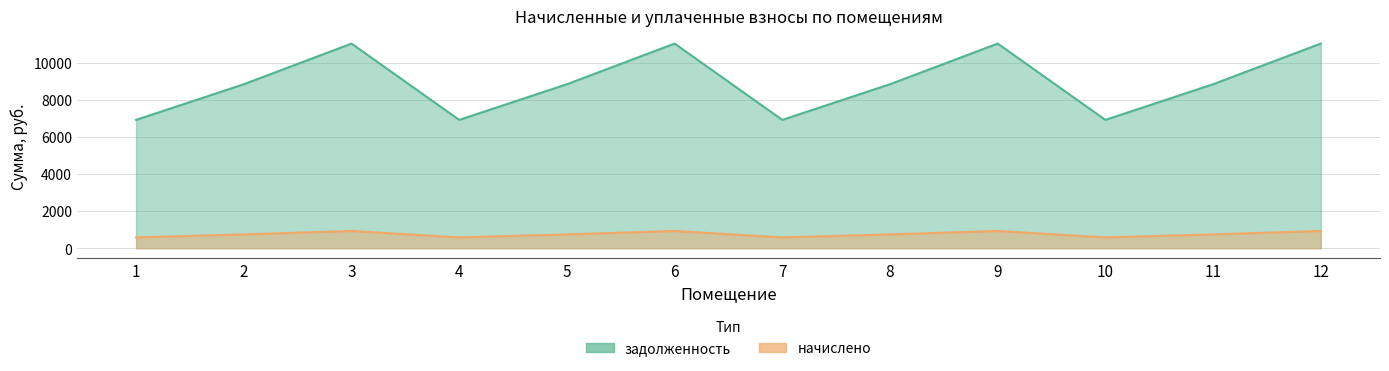

Where is the first local minimum for начислено?

4